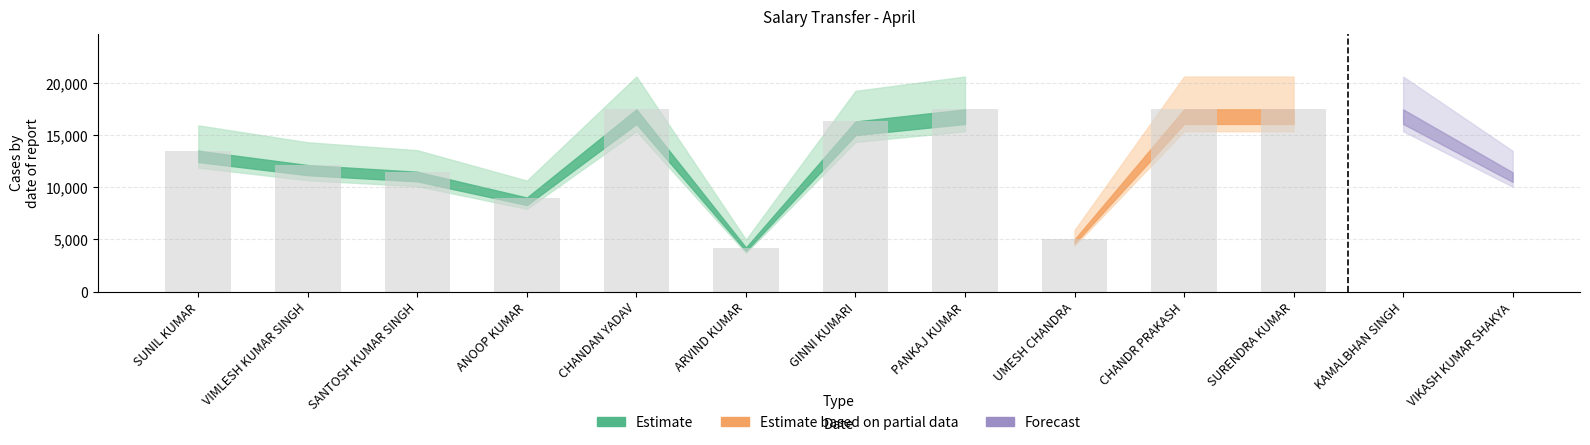

What is the sum of all values?

170382